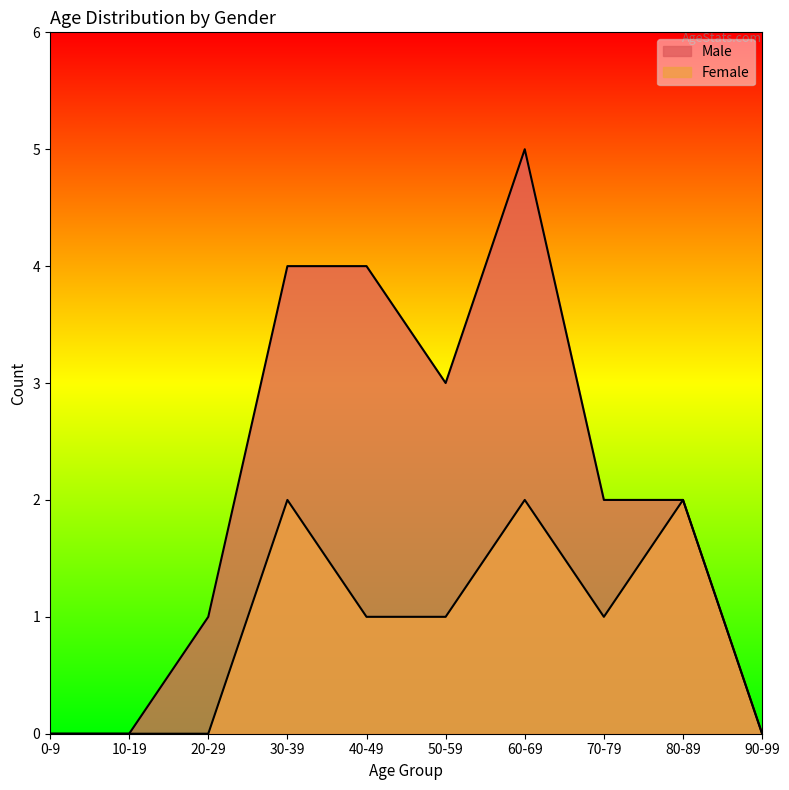

List the series in order of their overall mean, lowest first.

Female, Male